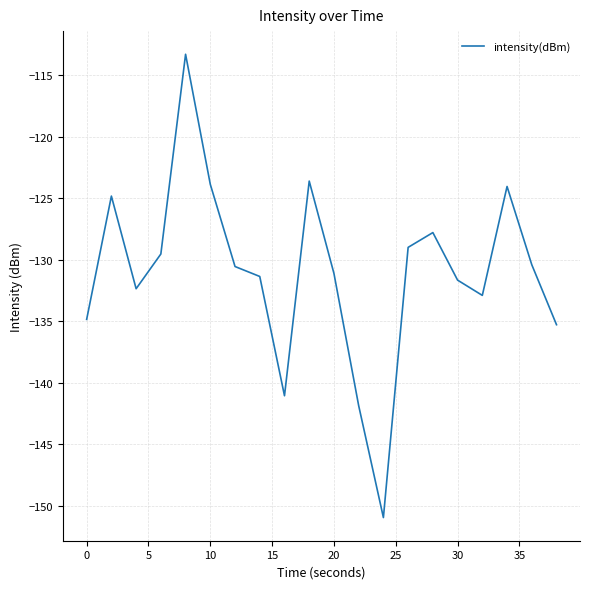

What is the minimum value shown in the chart?

-151.0